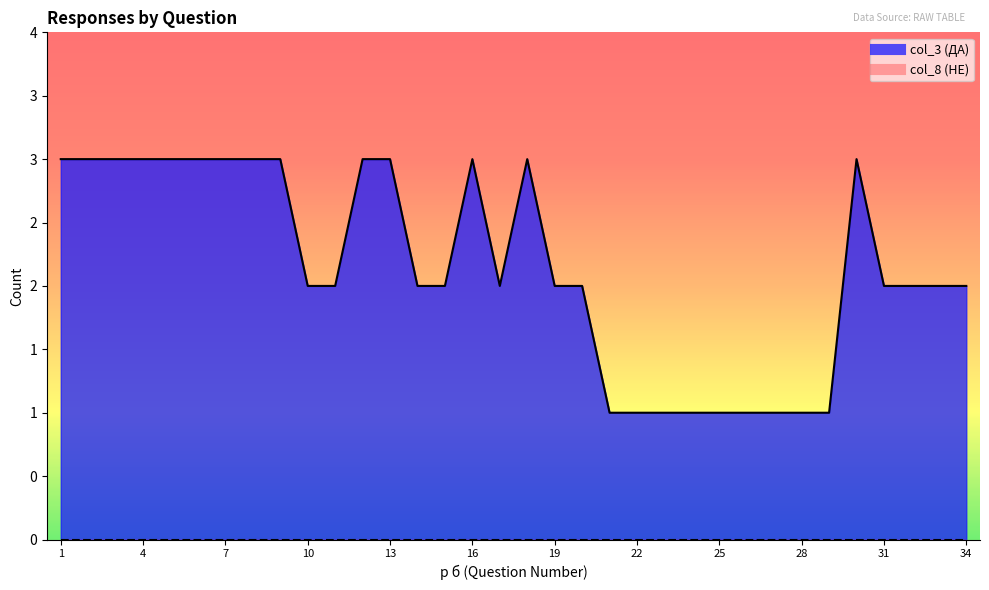

What is the value of the 17th point from the left?

2